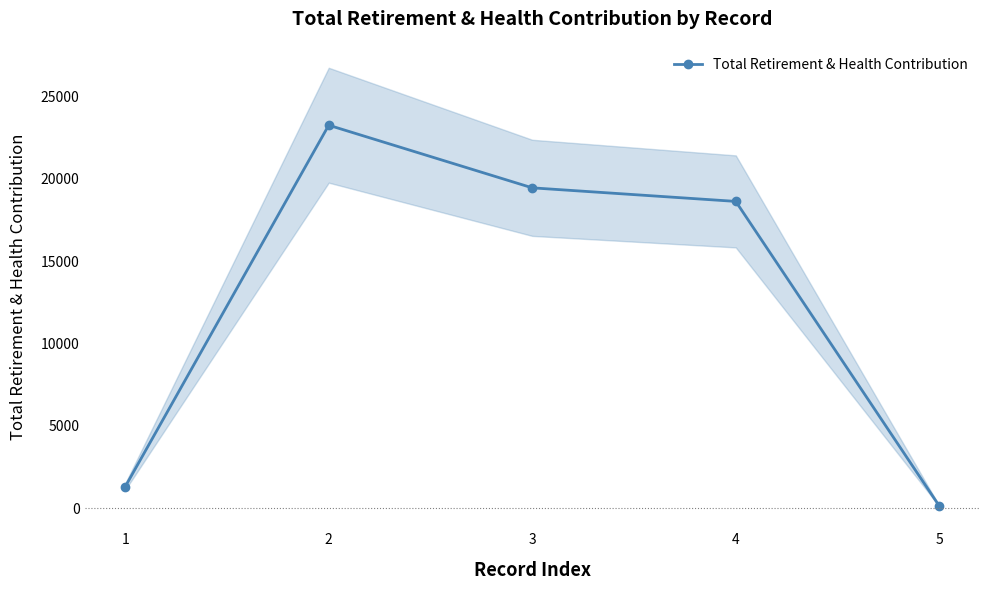

The value at 1 is 1305. True or false?

True